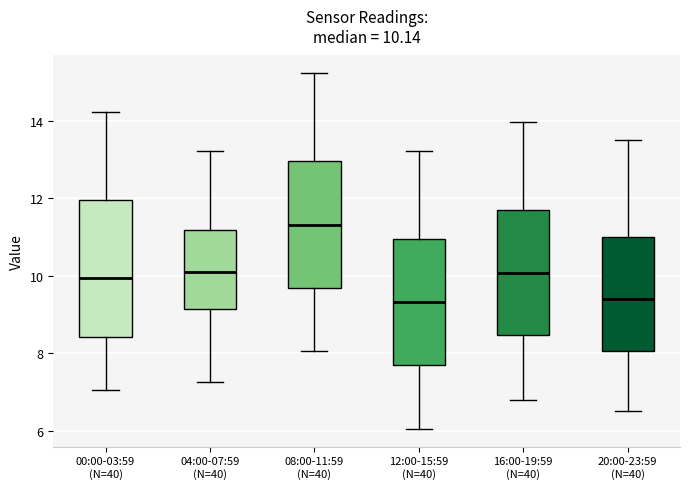

Which box is the tallest, from its lower edge to its upper edge?

00:00-03:59 (N=40)